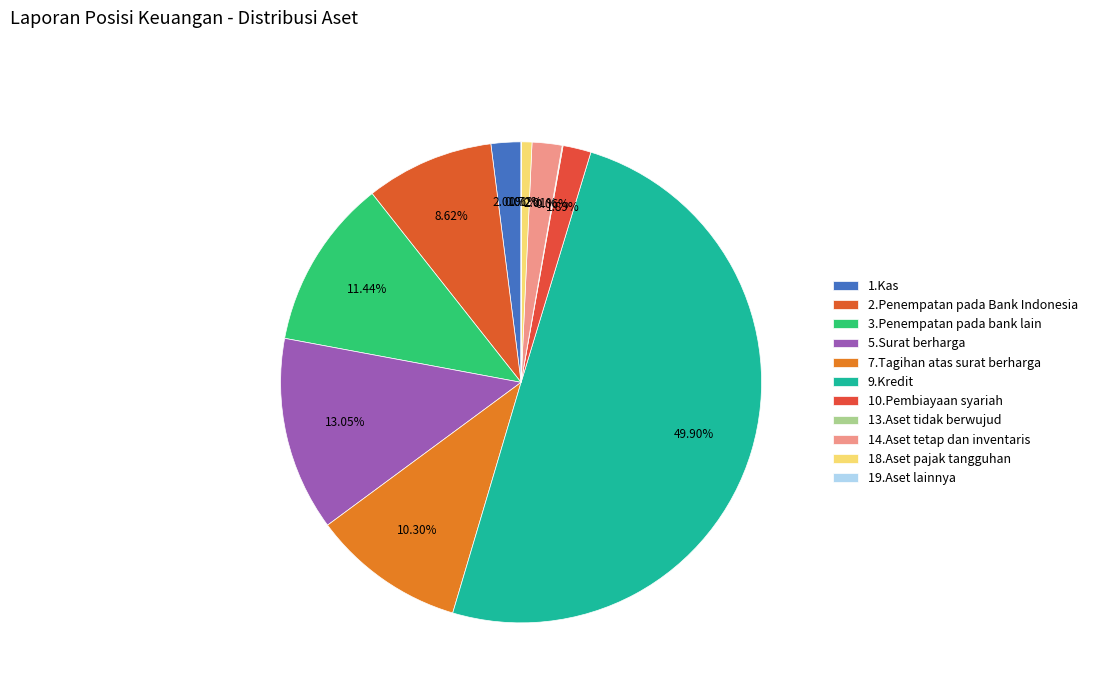

What is the change in value from 13.Aset tidak berwujud to 14.Aset tetap dan inventaris?

+1425230